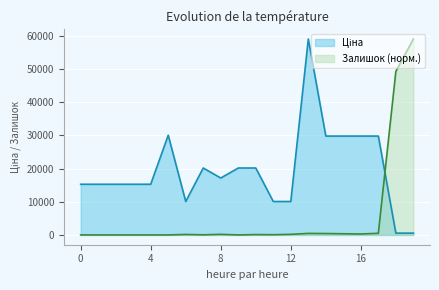

What is the maximum value shown in the chart?

59075.7